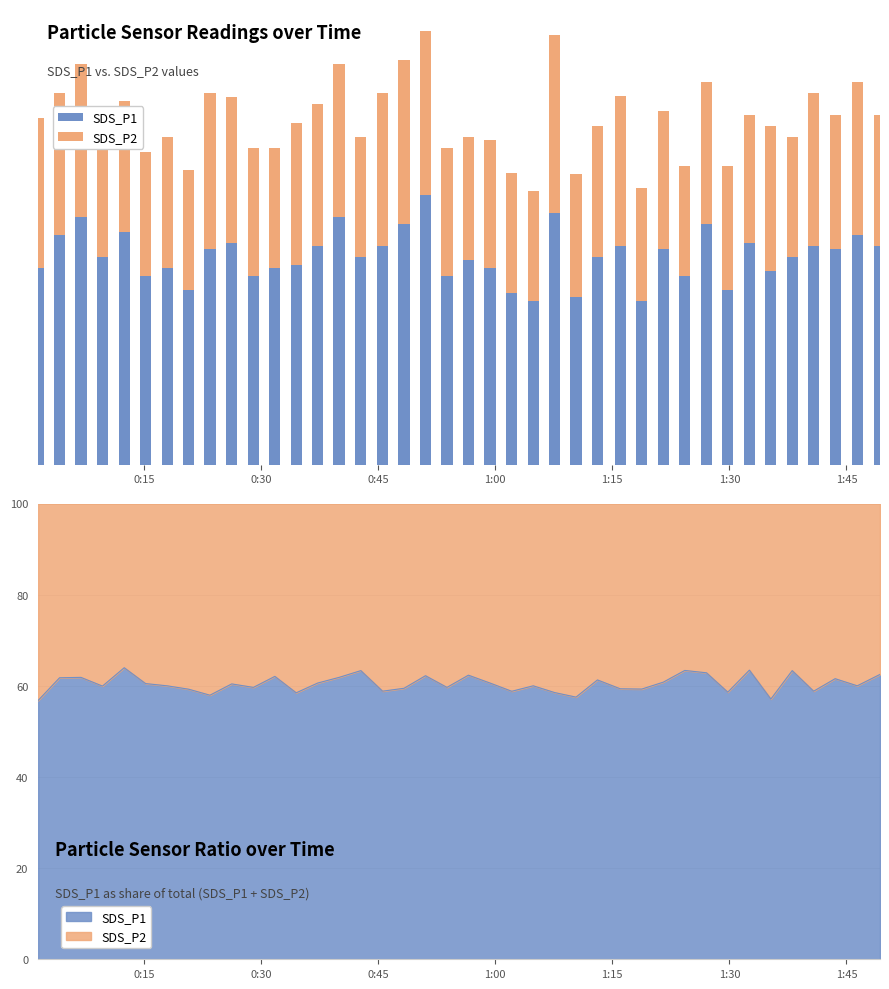

How many bars are there in total?

80